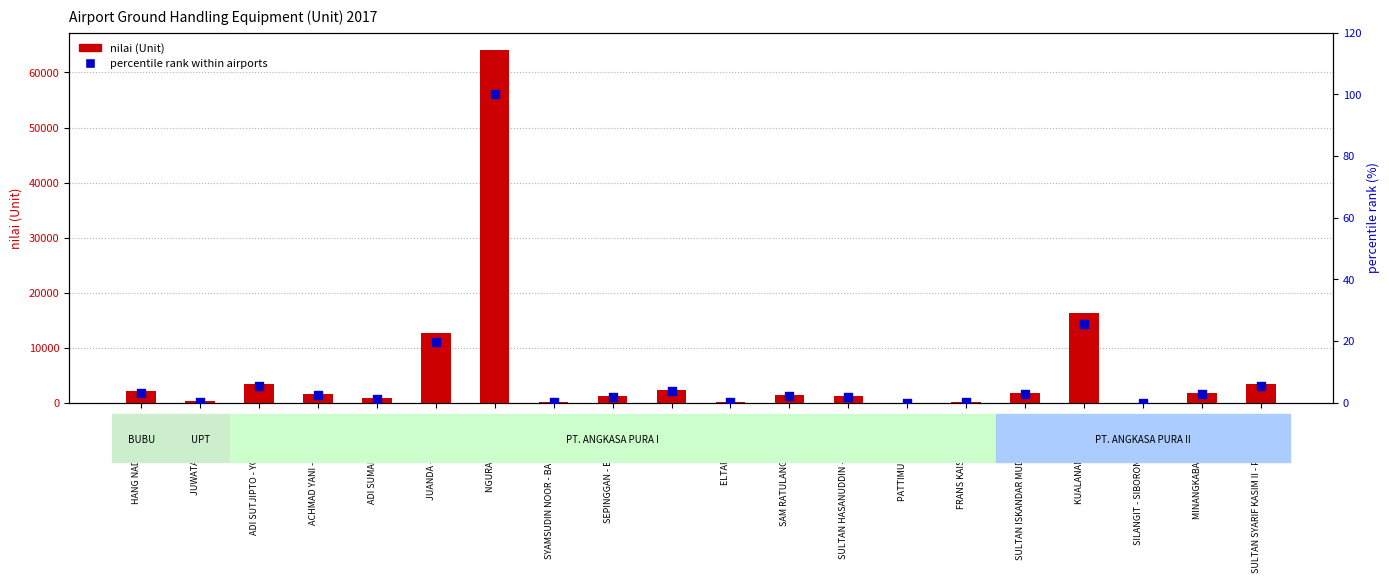

What are all the series names shown in the legend?

nilai (Unit), percentile rank within airports